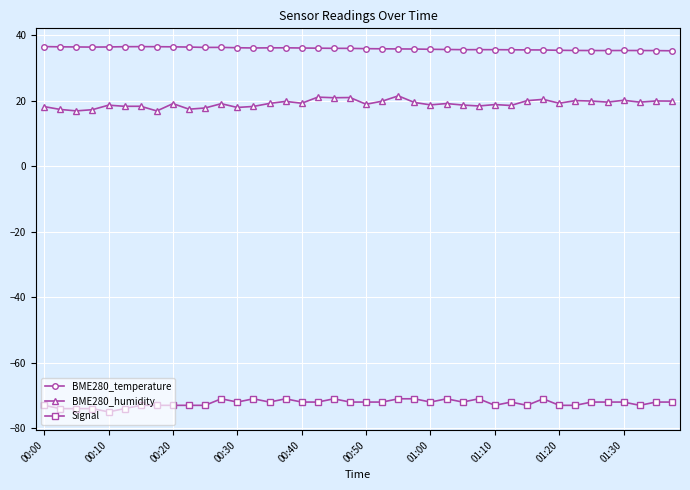

Rank the series by their average value, from lowest to highest.

Signal, BME280_humidity, BME280_temperature